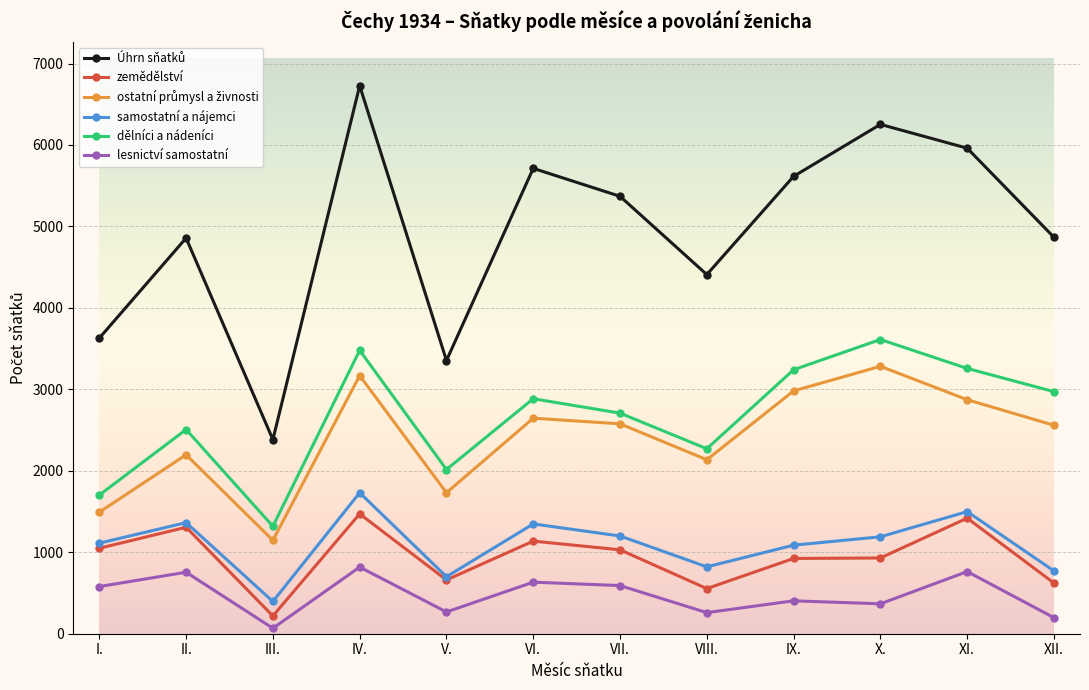

What is the difference between the second highest and minimum values in the zemědělství series?

1201